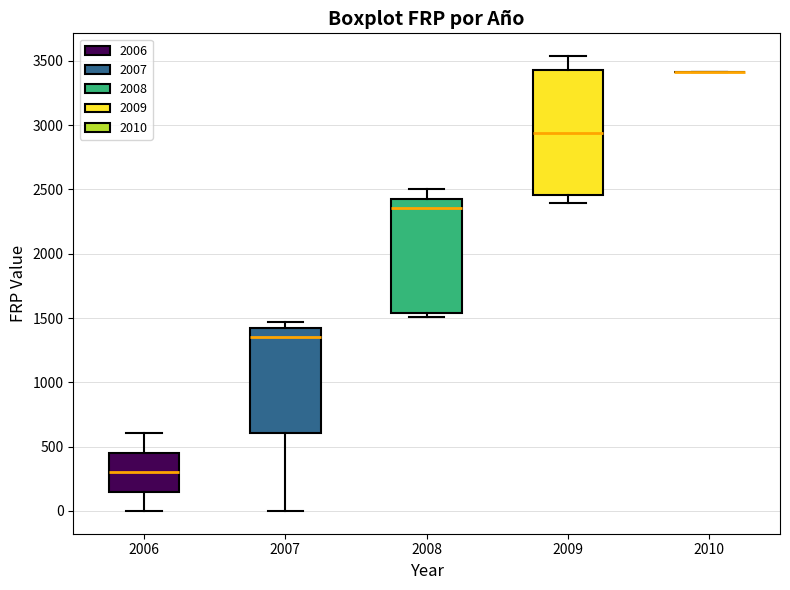

Reading left to right, read every box against the y-axis: the position of its median line, the range the box covers, and the ends of its whiskers. The values are not printed on the chart, so give them approximately, as read against the axis.

2006: median 300, box 150 to 450, whiskers 0 to 600
2007: median 1350, box 600 to 1400, whiskers 0 to 1450
2008: median 2350, box 1550 to 2400, whiskers 1500 to 2500
2009: median 2950, box 2450 to 3450, whiskers 2400 to 3550
2010: box collapsed to a line at 3400, whiskers 3400 to 3400